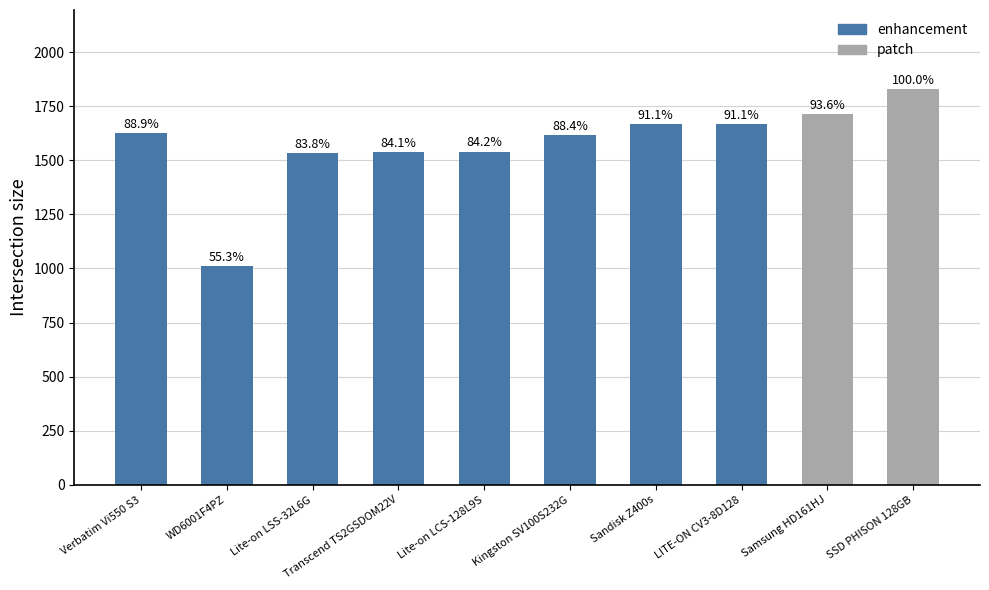

Reading left to right, transcribe all the data shown in this chart.

Verbatim Vi550 S3=1626	WD6001F4PZ=1012	Lite-on LSS-32L6G=1533	Transcend TS2GSDOM22V=1539	Lite-on LCS-128L9S=1540	Kingston SV100S232G=1617	Sandisk Z400s=1666	LITE-ON CV3-8D128=1667	Samsung HD161HJ=1712	SSD PHISON 128GB=1829